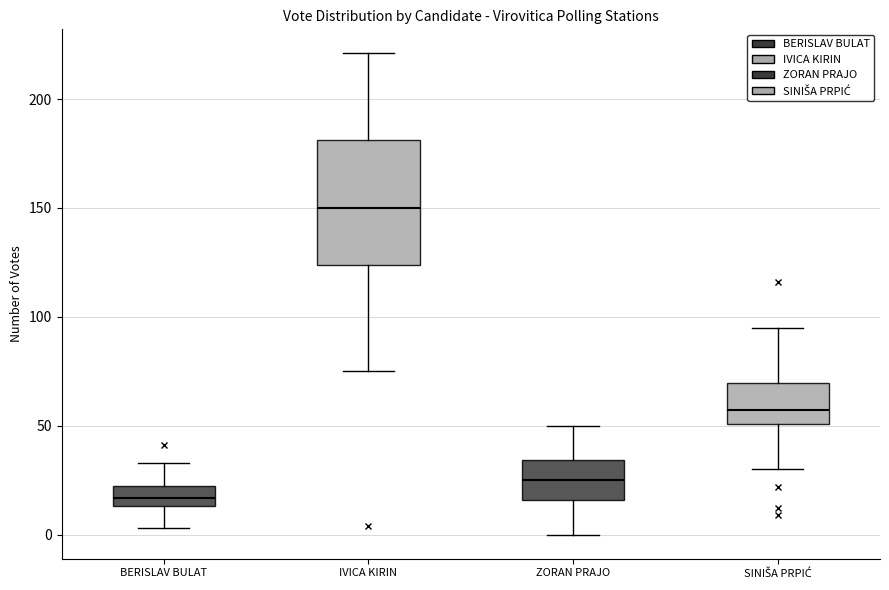

Reading left to right, read every box against the y-axis: the position of its median line, the range the box covers, and the ends of its whiskers. The values are not printed on the chart, so give them approximately, as read against the axis.

BERISLAV BULAT: median 15 (inside the box), box 15 to 25, whiskers 5 to 35
IVICA KIRIN: median 150, box 125 to 180, whiskers 75 to 220
ZORAN PRAJO: median 25, box 15 to 35, whiskers 0 to 50
SINIŠA PRPIĆ: median 55, box 50 to 70, whiskers 30 to 95